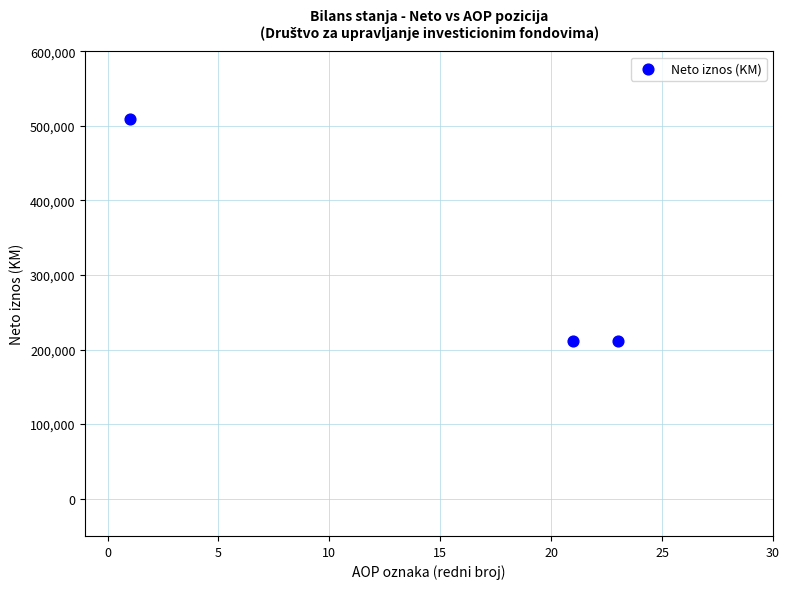

What is the range of X values (max minus min)?

22